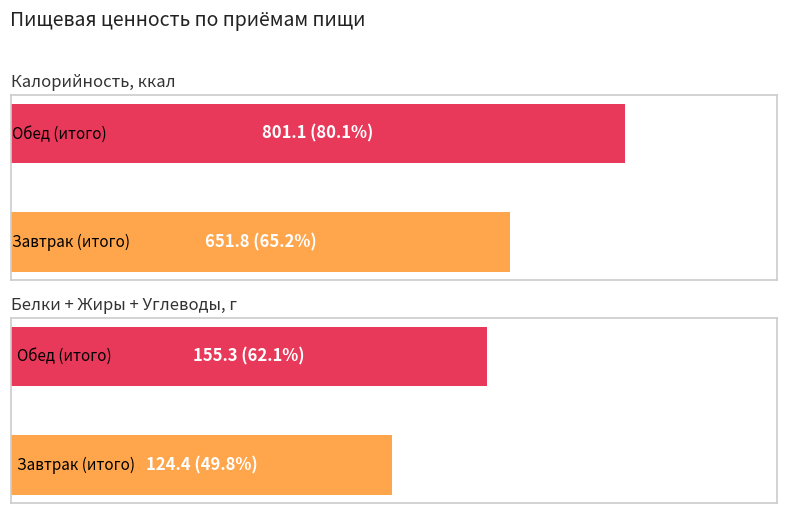

What is the sum of all Калорийность values?

1452.9